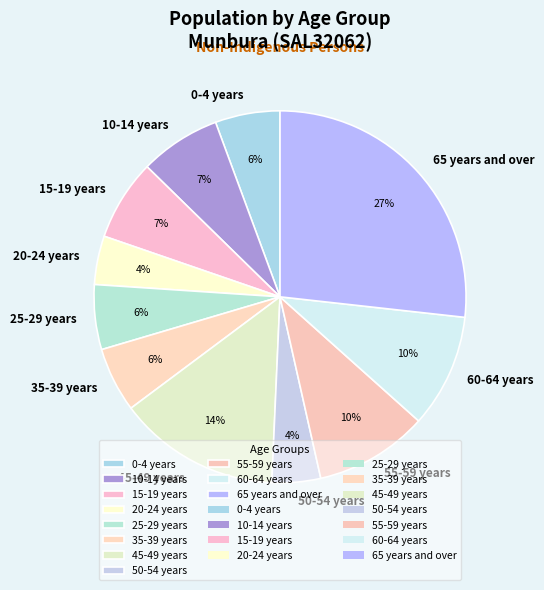

Between 15-19 years and 60-64 years, which is larger?

60-64 years